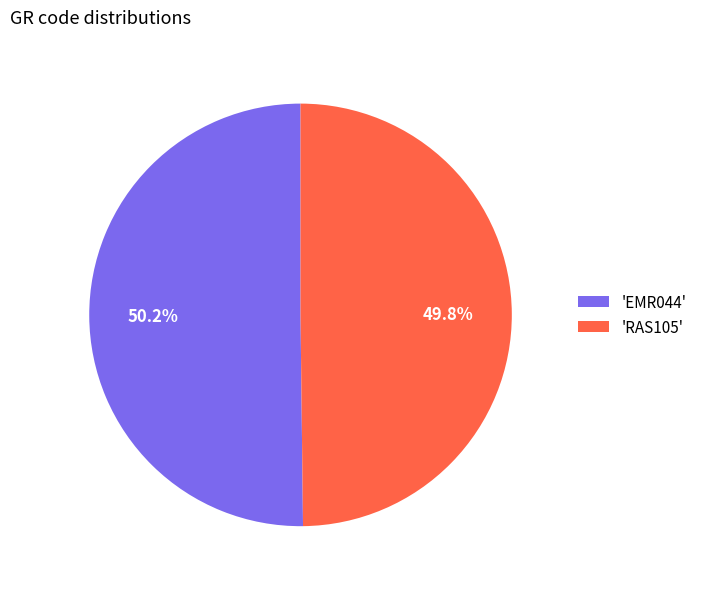

Is there any slice that represents more than half of the pie?

Yes